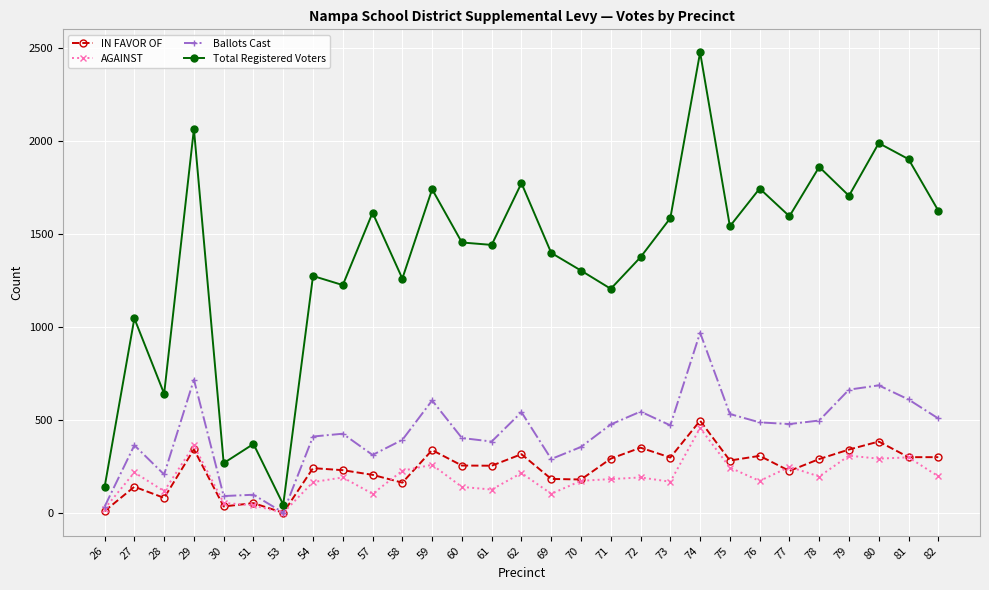

Which category has the highest value in the AGAINST series?

74